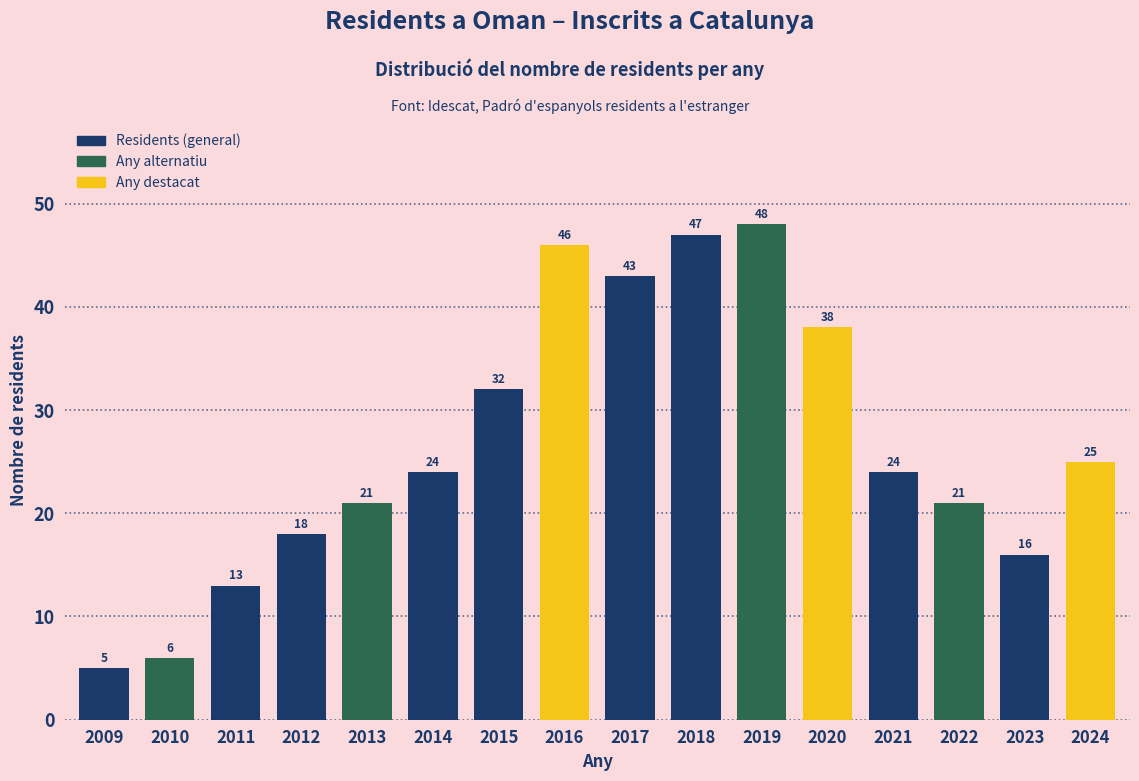

Reading left to right, transcribe all the data shown in this chart.

2009=5	2010=6	2011=13	2012=18	2013=21	2014=24	2015=32	2016=46	2017=43	2018=47	2019=48	2020=38	2021=24	2022=21	2023=16	2024=25